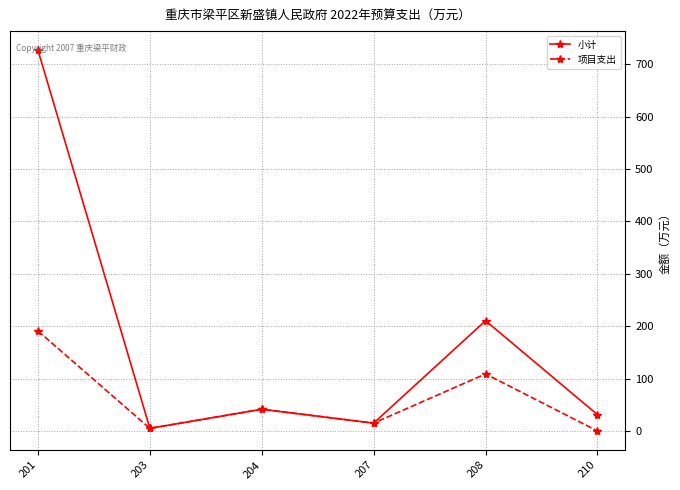

What are all the series names shown in the legend?

小计, 项目支出